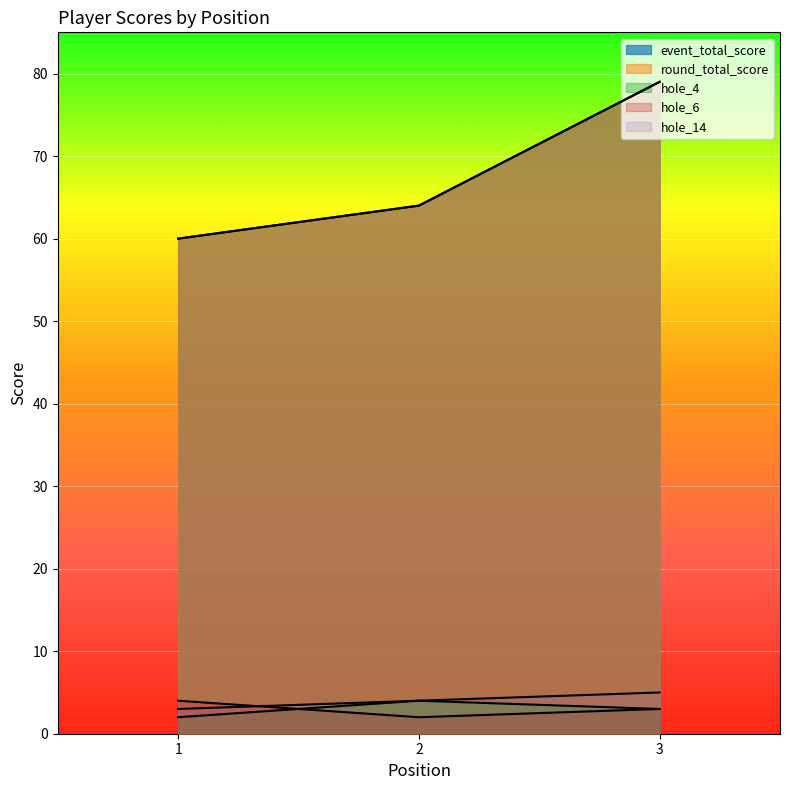

Reading left to right, what are all the values shown in this chart?

event_total_score: 60	64	79
round_total_score: 60	64	79
hole_4: 2	4	3
hole_6: 4	2	3
hole_14: 3	4	5